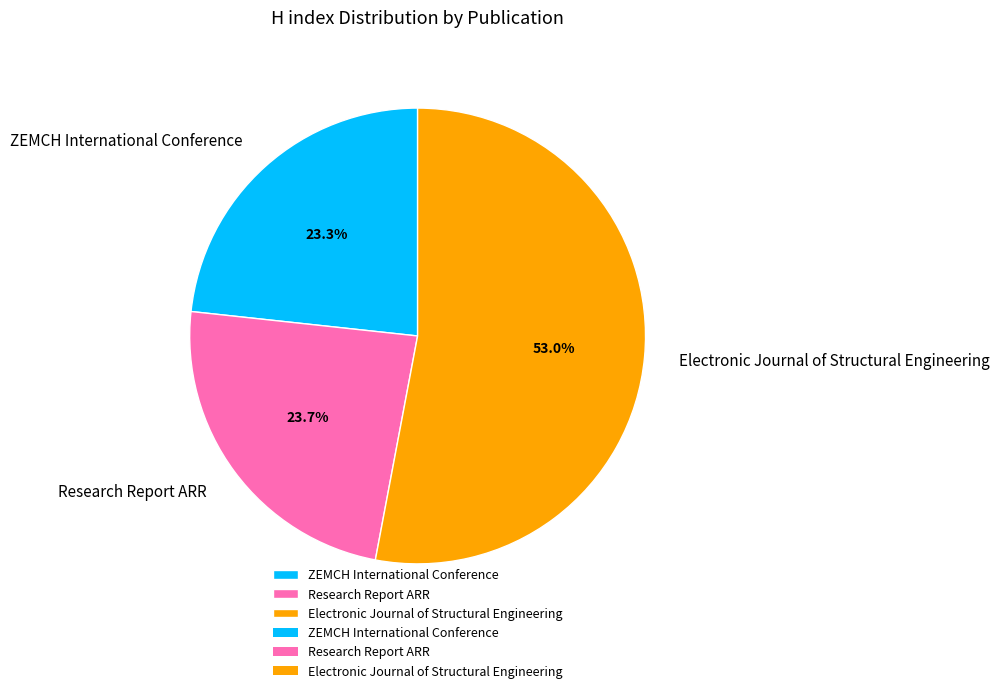

How many slices are in this pie chart?

3